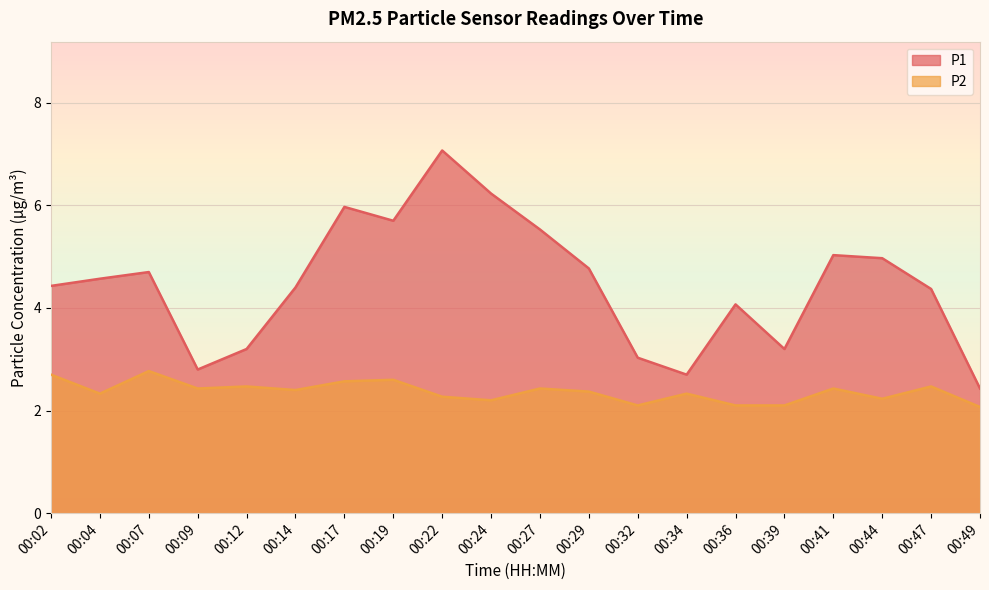

At how many categories does at least one series exceed 2?

20